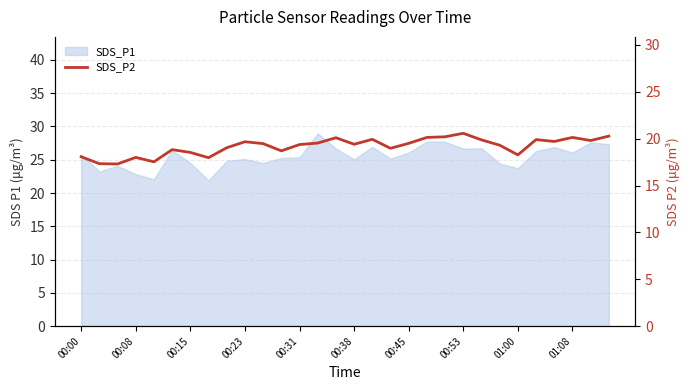

How many data points are above 19?

19